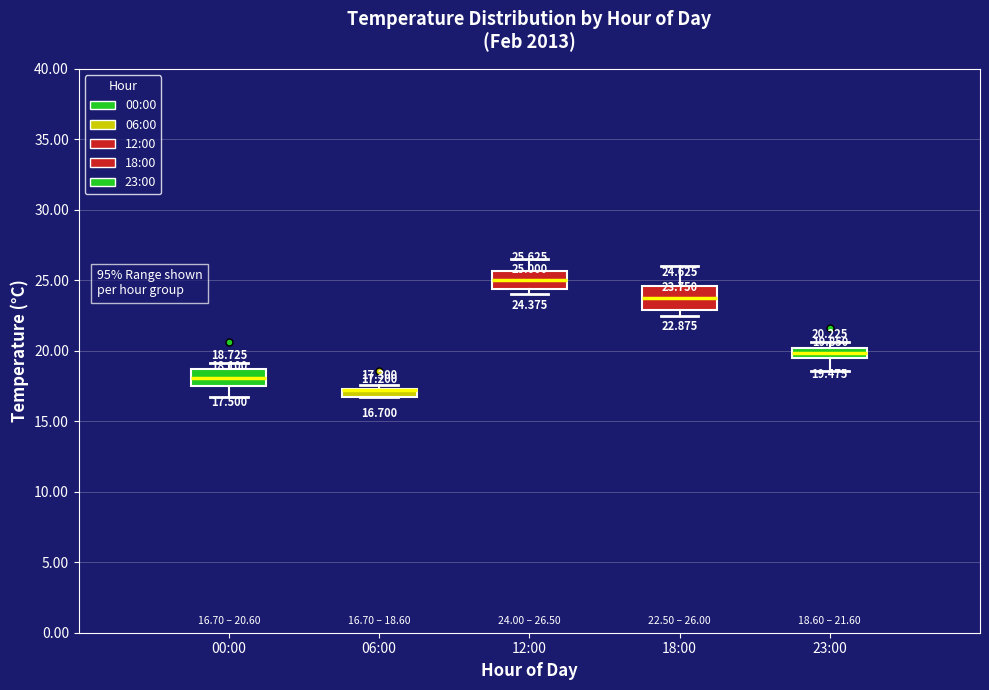

Comparing the boxes themselves (not the whiskers), which one is the tallest?

18:00